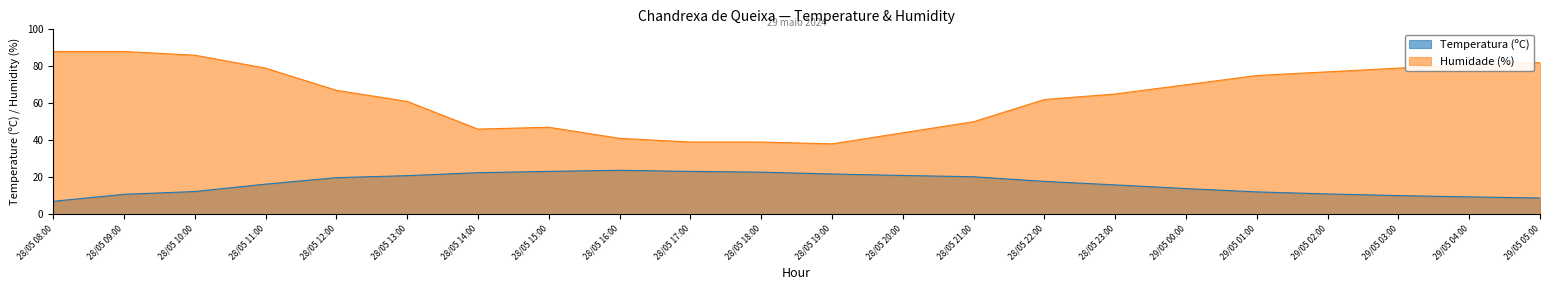

Where is the first local maximum for Temperatura (ºC)?

28/05 16:00